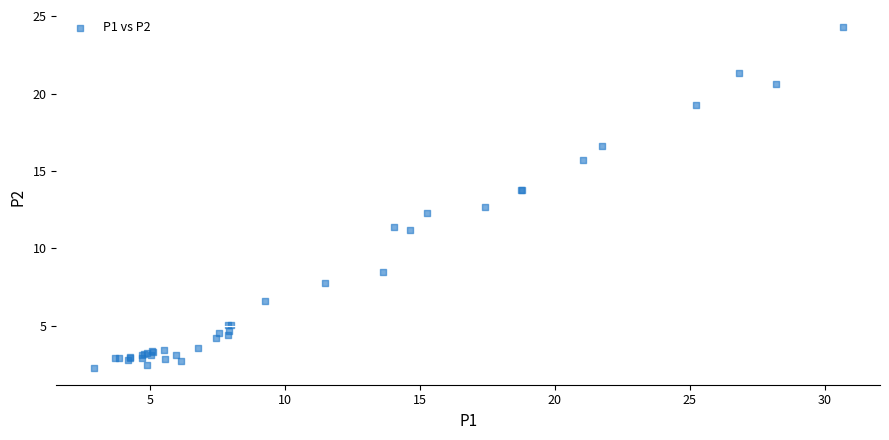

What Y value in the scatter plot is closest to 13?

12.7